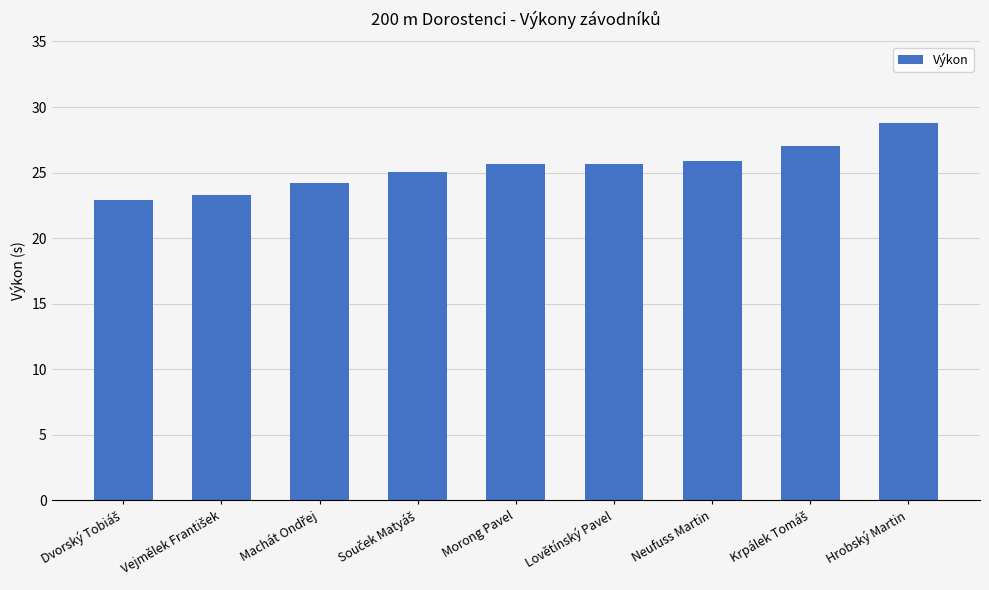

What is the maximum value shown in the chart?

28.8